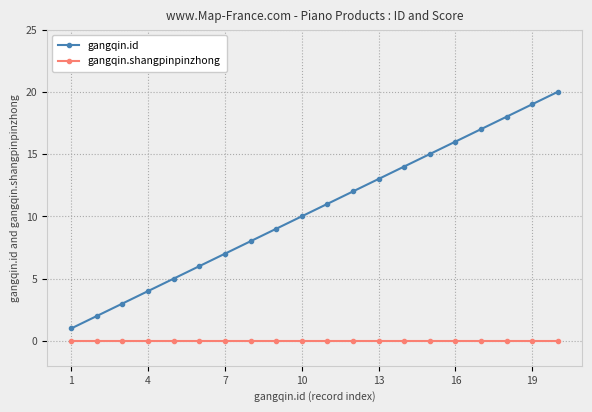

What is the sum of all gangqin.id values?

210